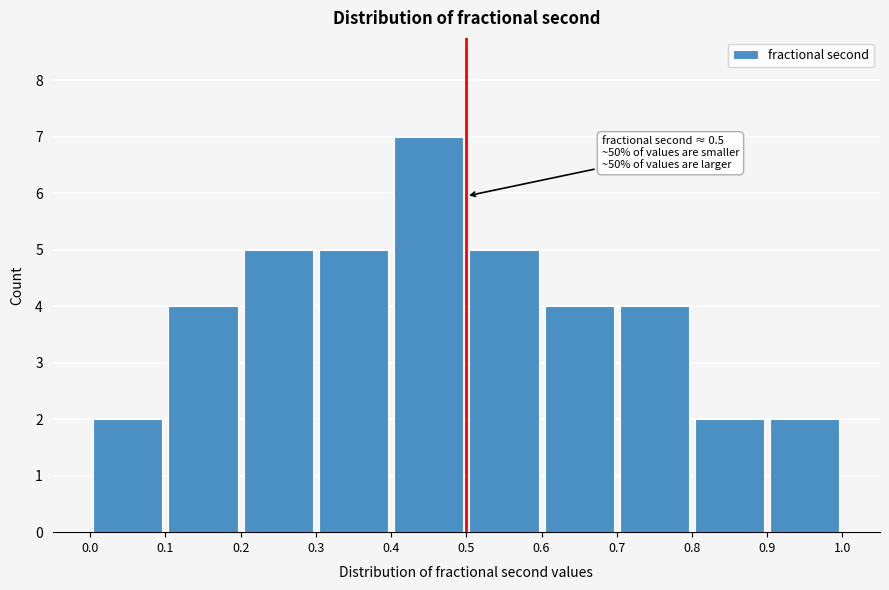

Over which range of the x-axis is the bar tallest?

0.4 to 0.5